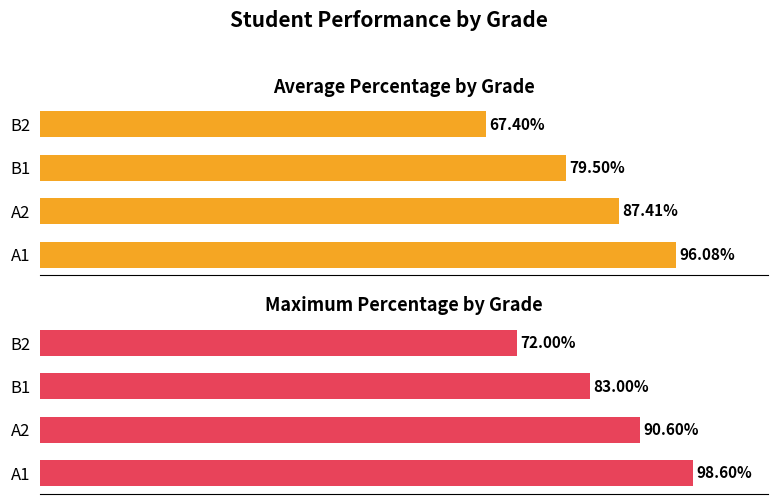

Does the chart contain stacked bars?

No